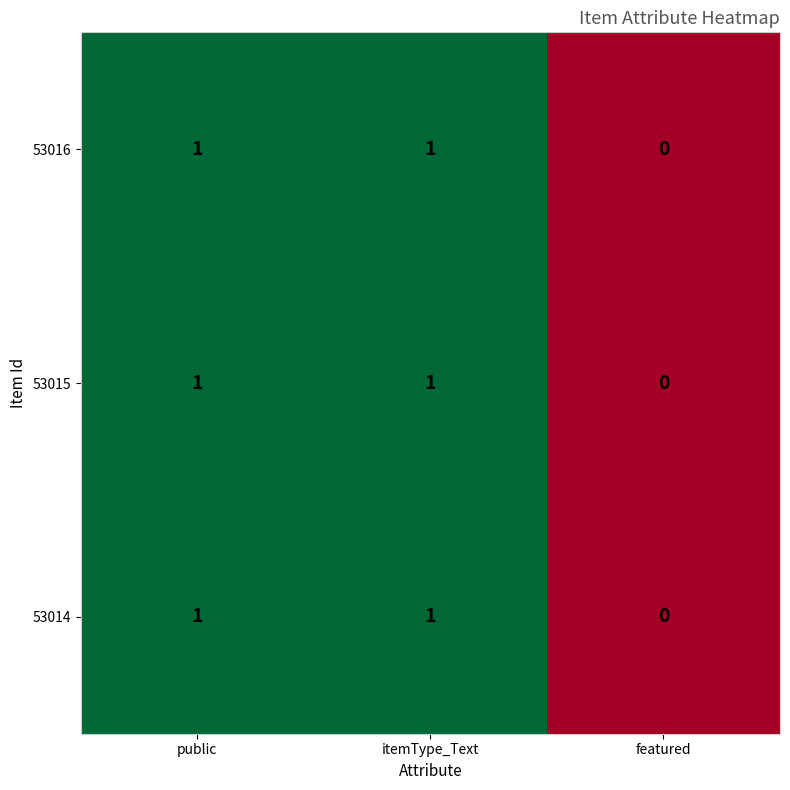

Reading left to right, what are all the values shown in this chart?

53016: public=1	itemType_Text=1	featured=0
53015: public=1	itemType_Text=1	featured=0
53014: public=1	itemType_Text=1	featured=0